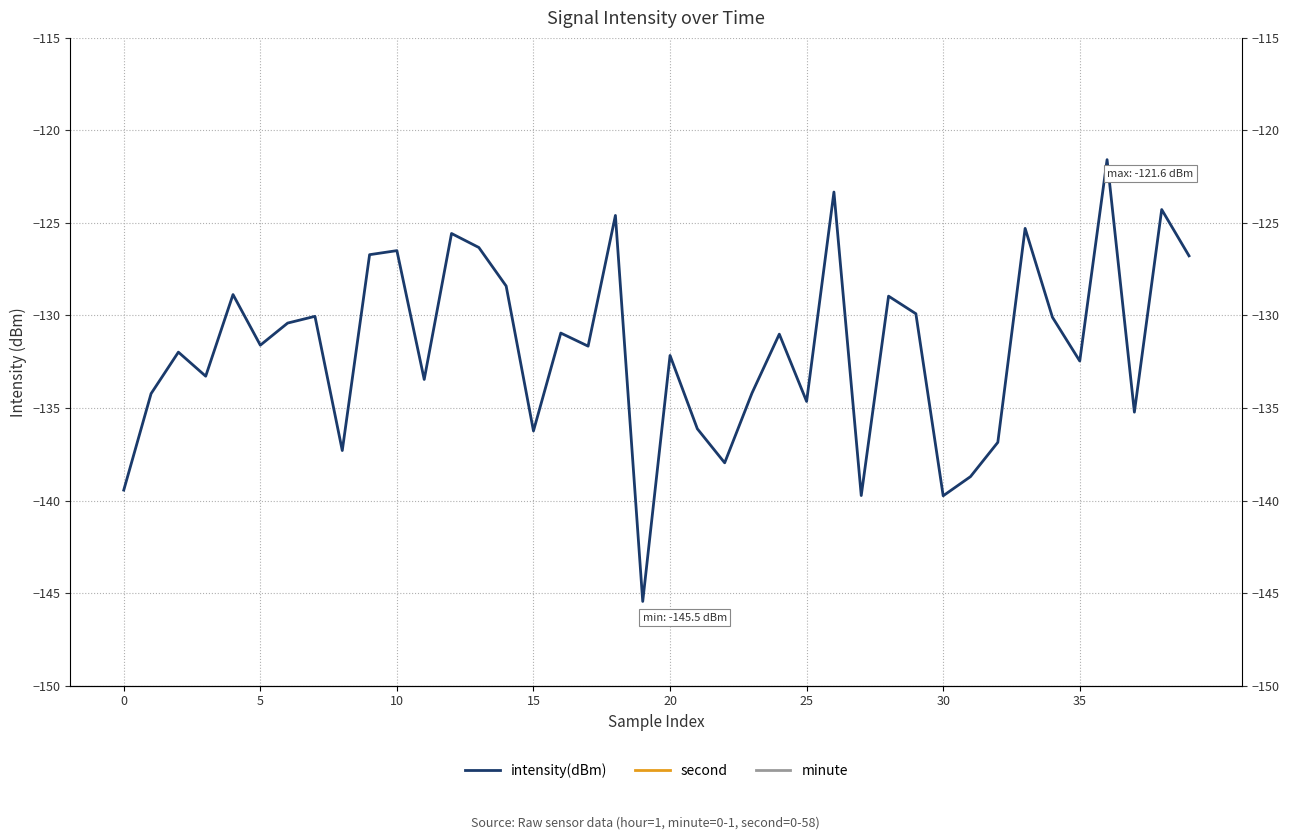

The intensity(dBm) series shows -125.6 at 12. True or false?

True